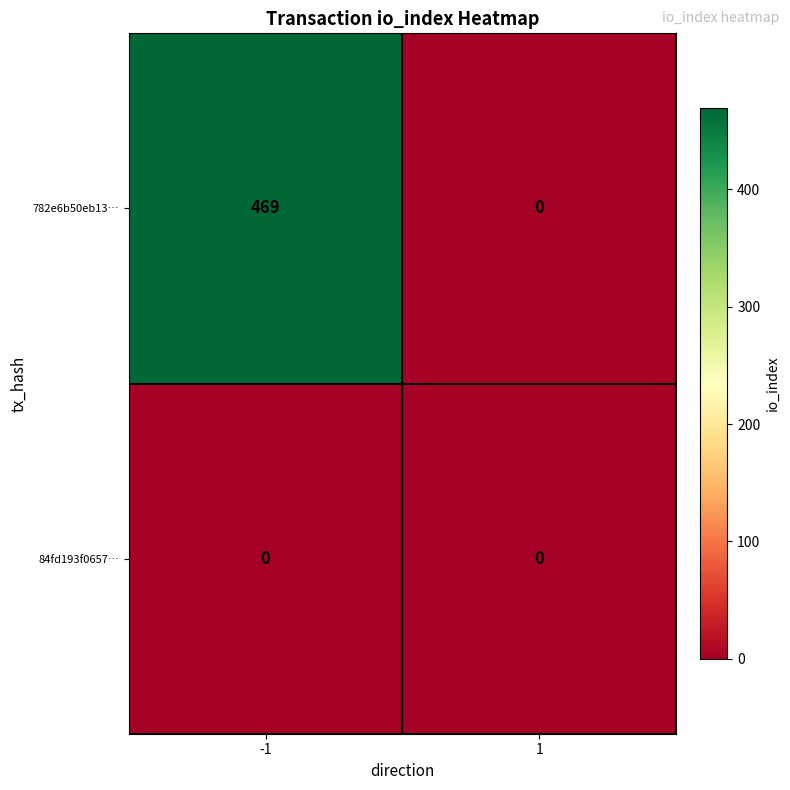

Which series has the largest total across all categories?

782e6b50eb13…